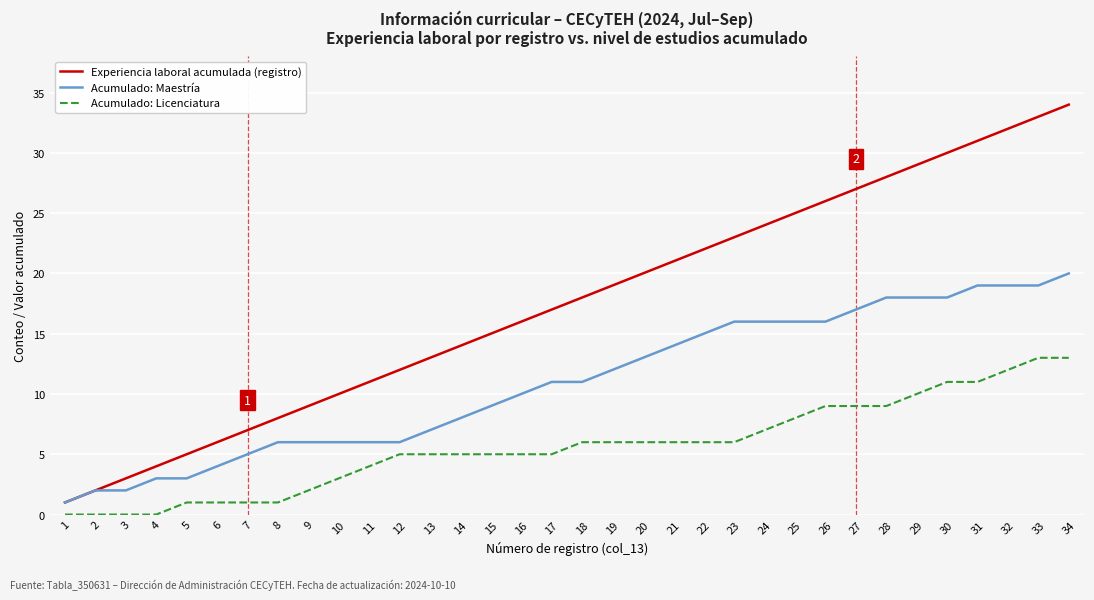

True or false: Acumulado: Licenciatura has a value of 12 at 32.

True